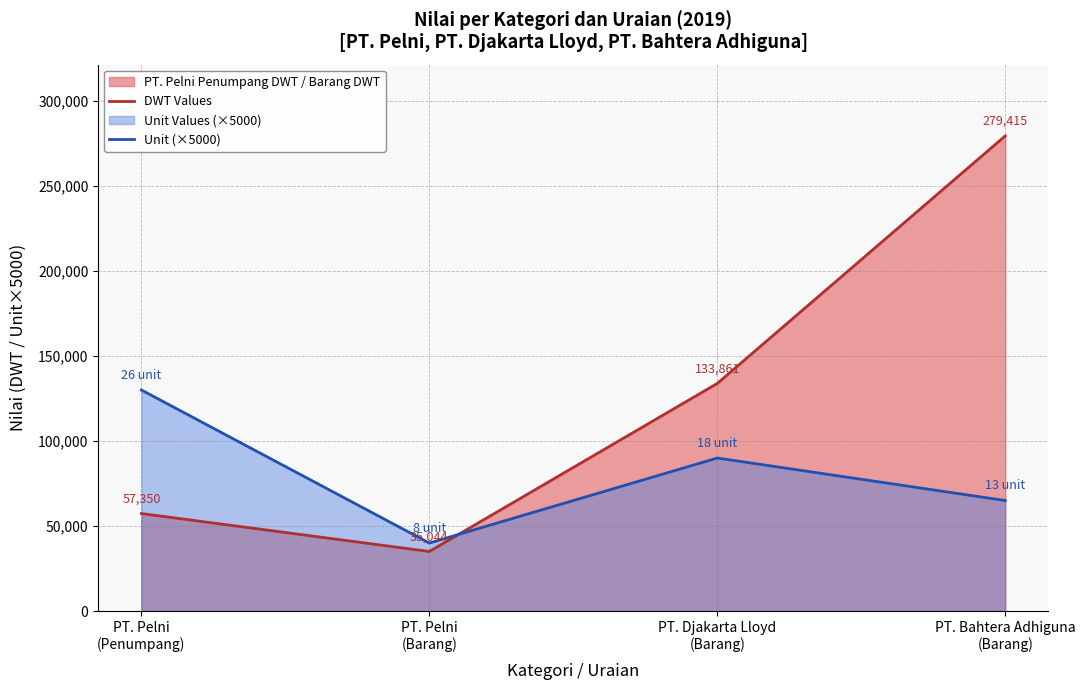

Is the value of DWT Values at PT. Pelni
(Barang) greater than the value of Unit (×5000) at PT. Pelni
(Penumpang)?

No